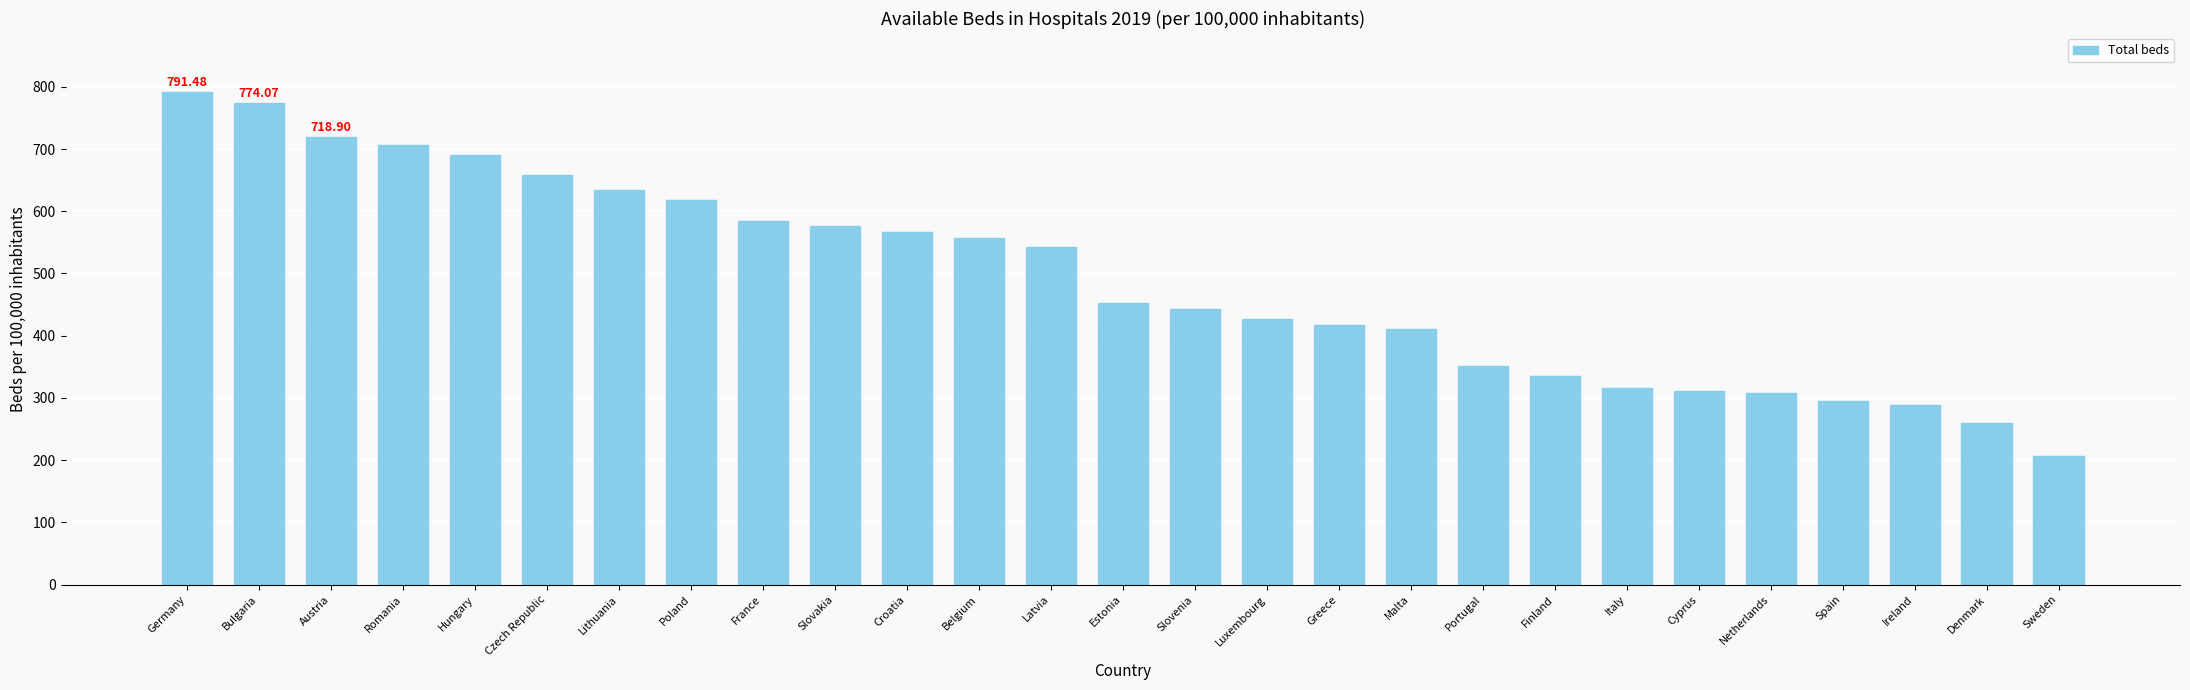

What is the average value?

490.3